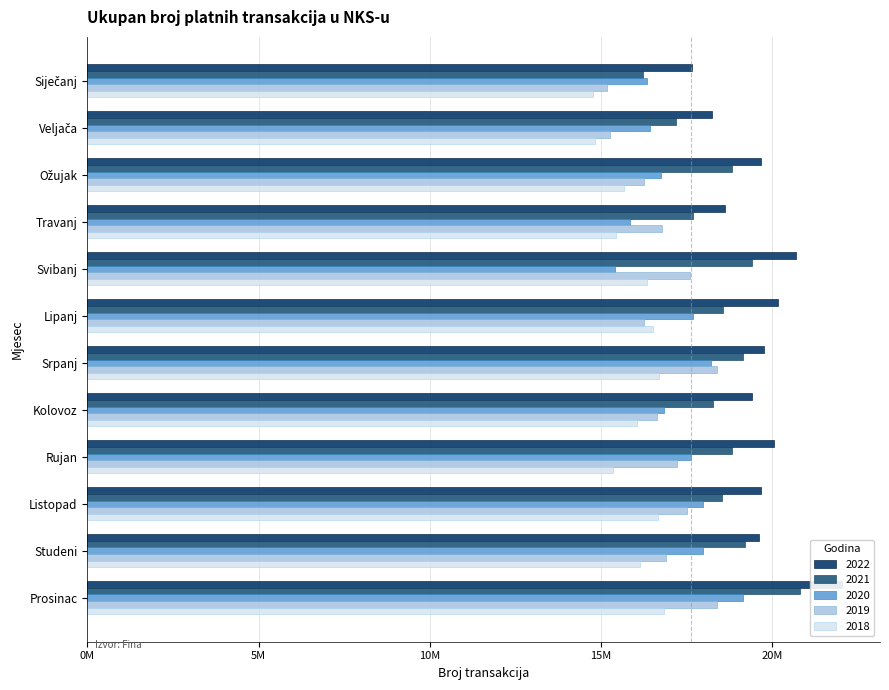

How many bars are there in total?

60